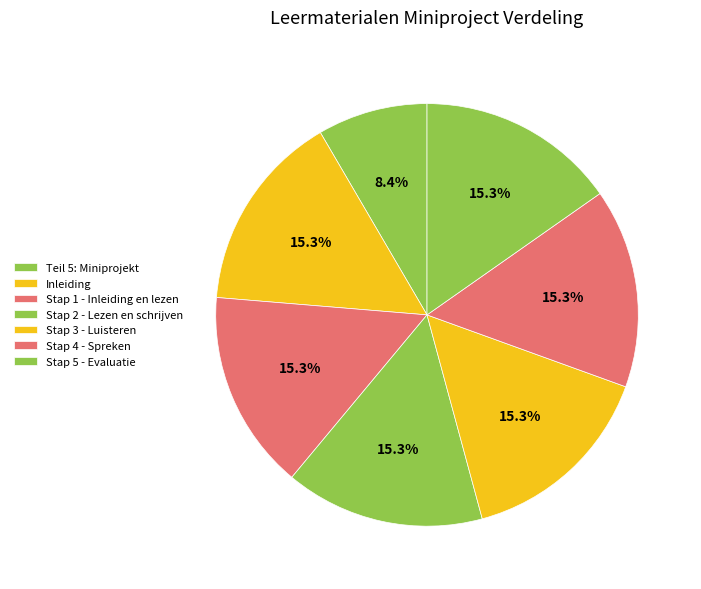

What percentage is the Stap 4 - Spreken slice, to the nearest percent?

15%